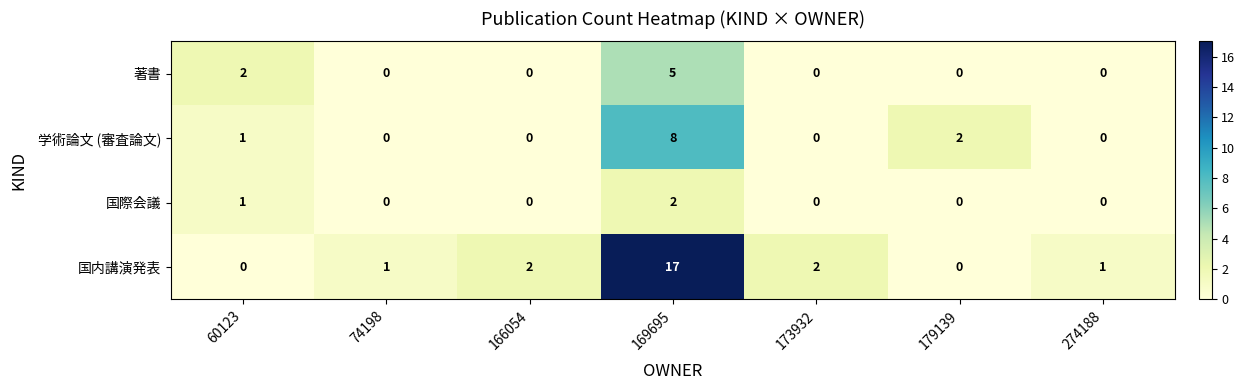

How many values in the 学術論文 (審査論文) series exceed 0?

3